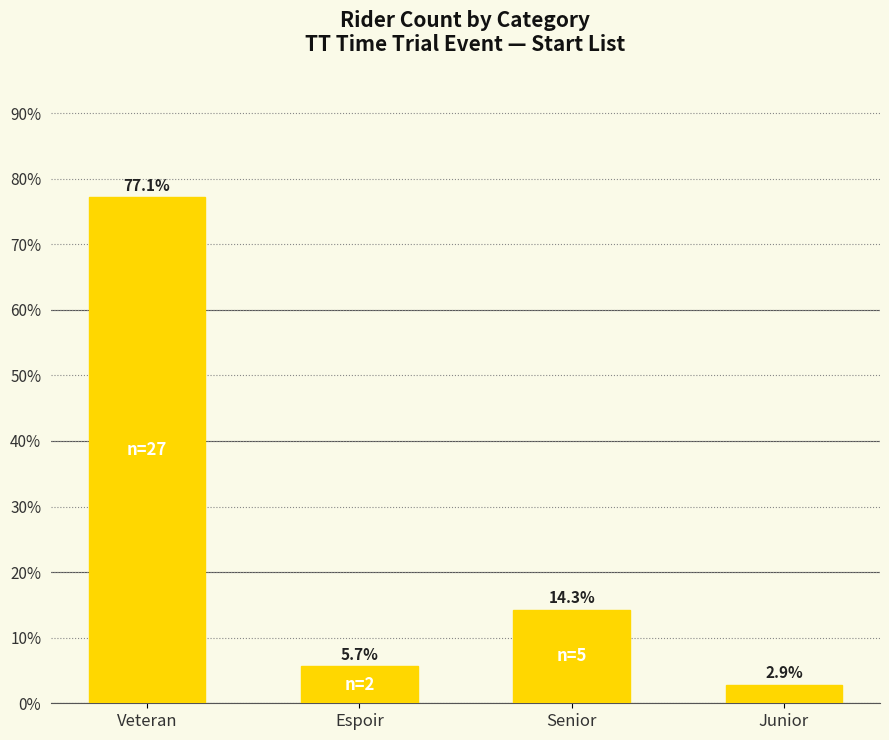

Reading left to right, list all the values displayed in this chart.

Veteran=77.1	Espoir=5.7	Senior=14.3	Junior=2.9